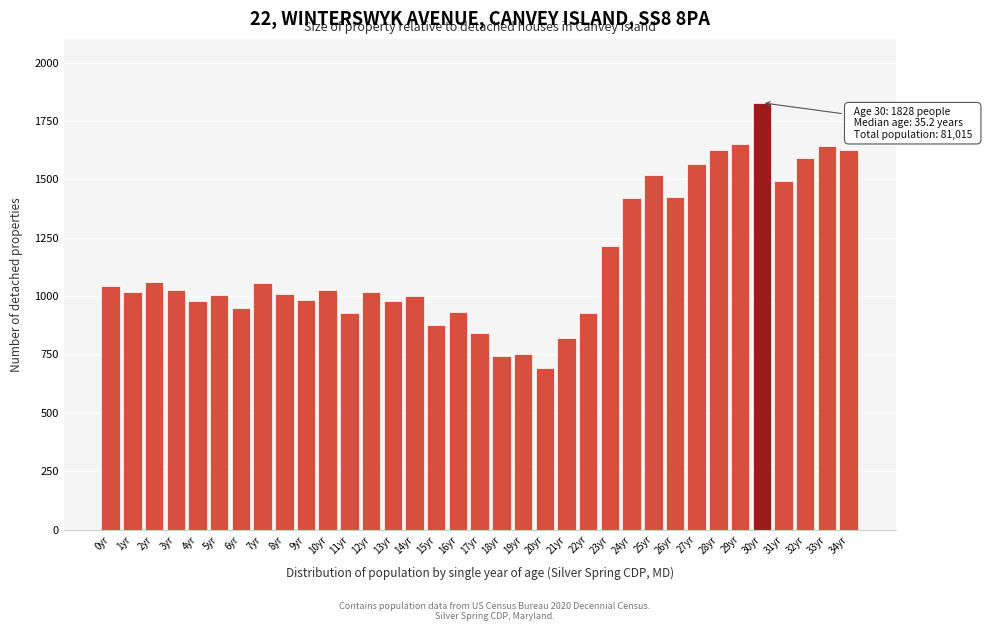

What is the ratio of the value at 31yr to the value at 26yr?

1.0